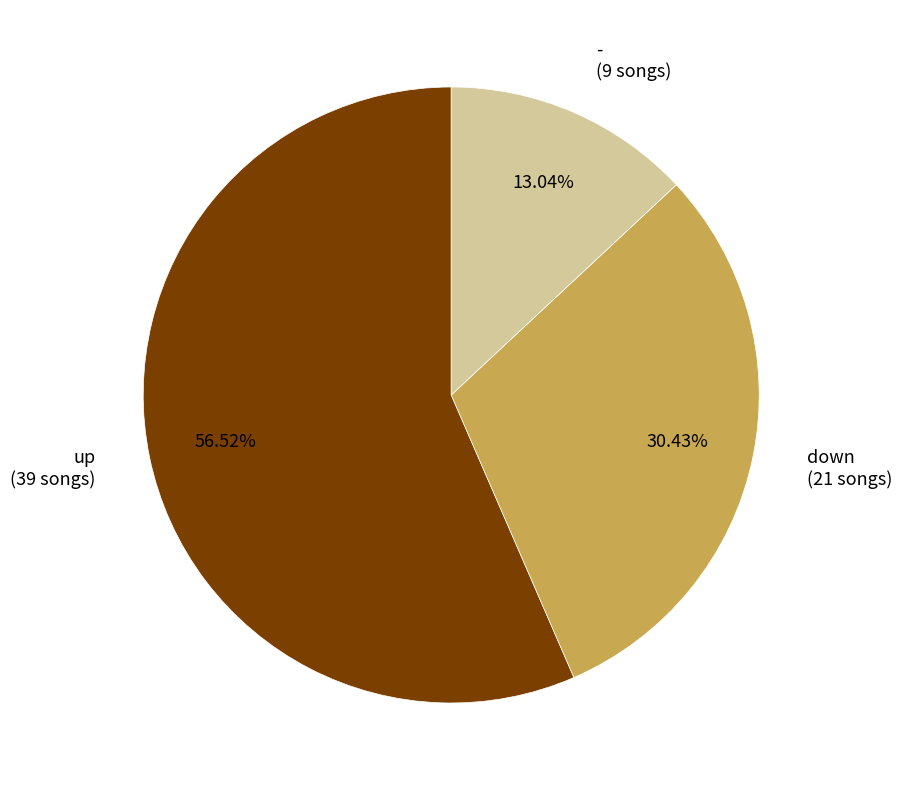

Between down and -, which is larger?

down